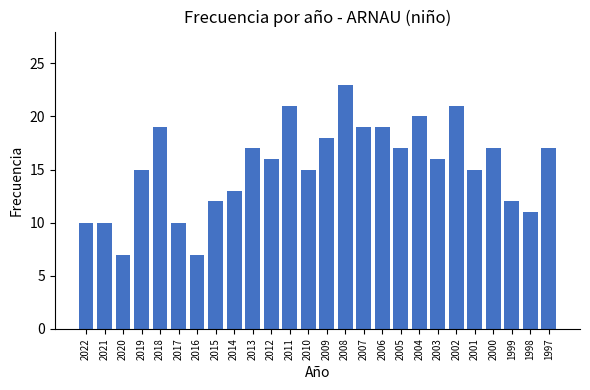

True or false: the data shows 3 at 2014.

False